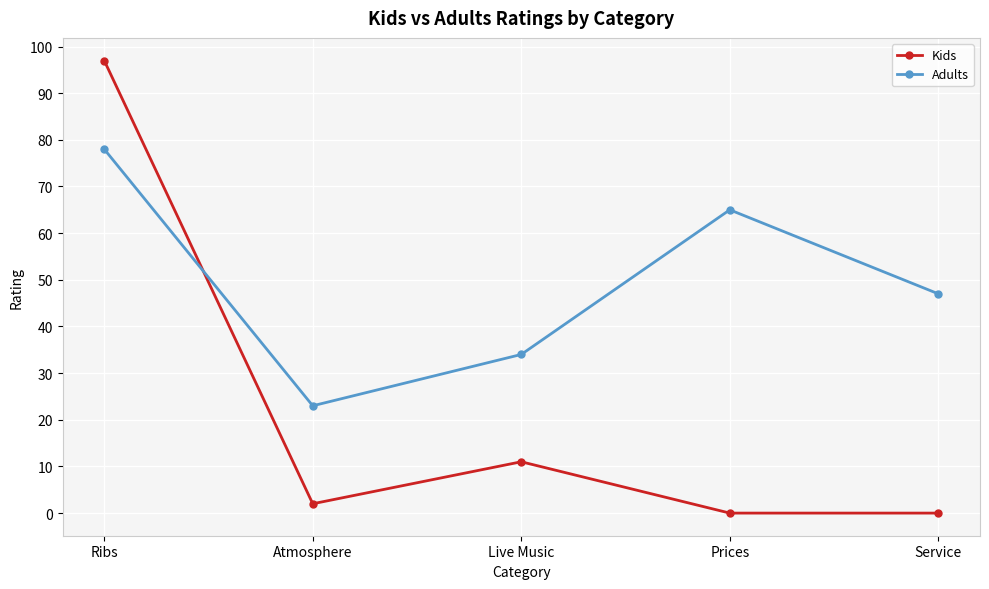

What position from the left is Prices?

4